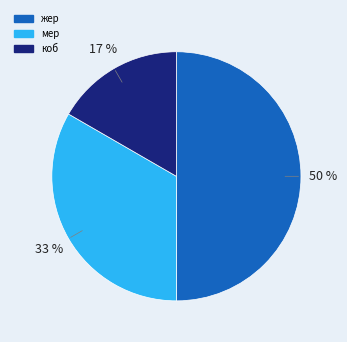

The жер slice represents 50% of the pie. True or false?

True